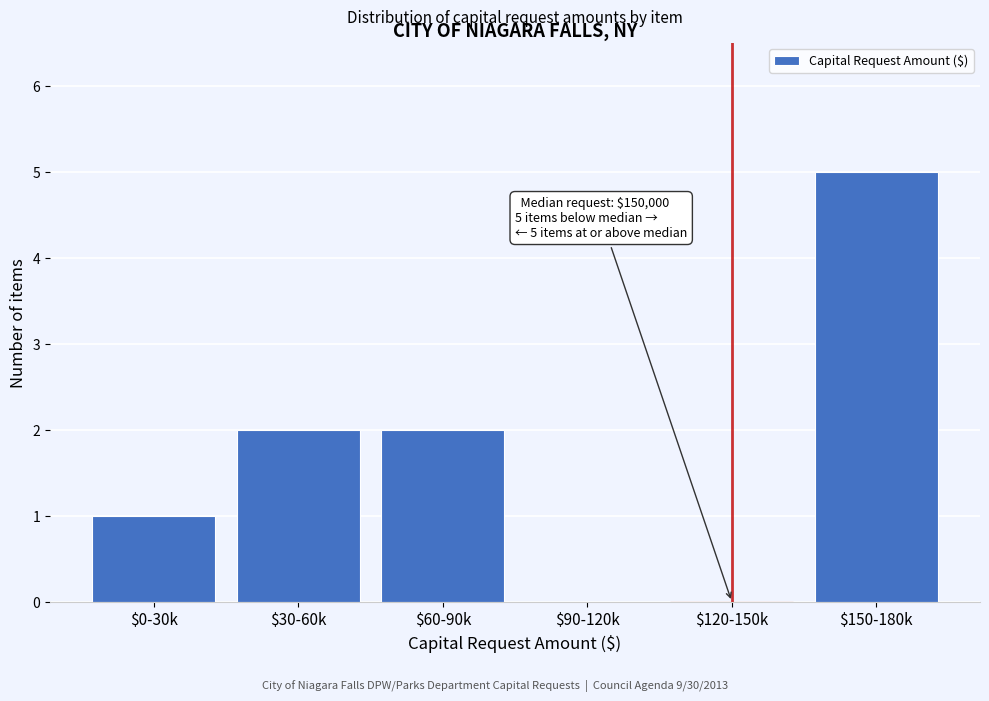

The chart shows a value of 0 at $90-120k. True or false?

True